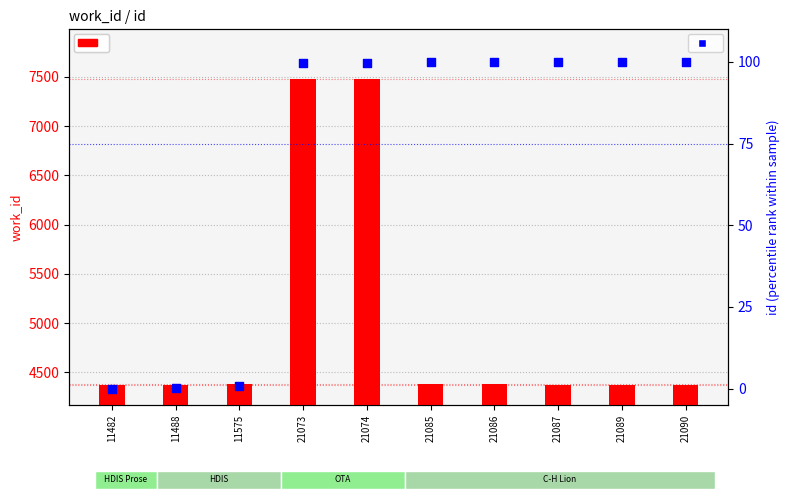

At how many categories does at least one series exceed 21?

10